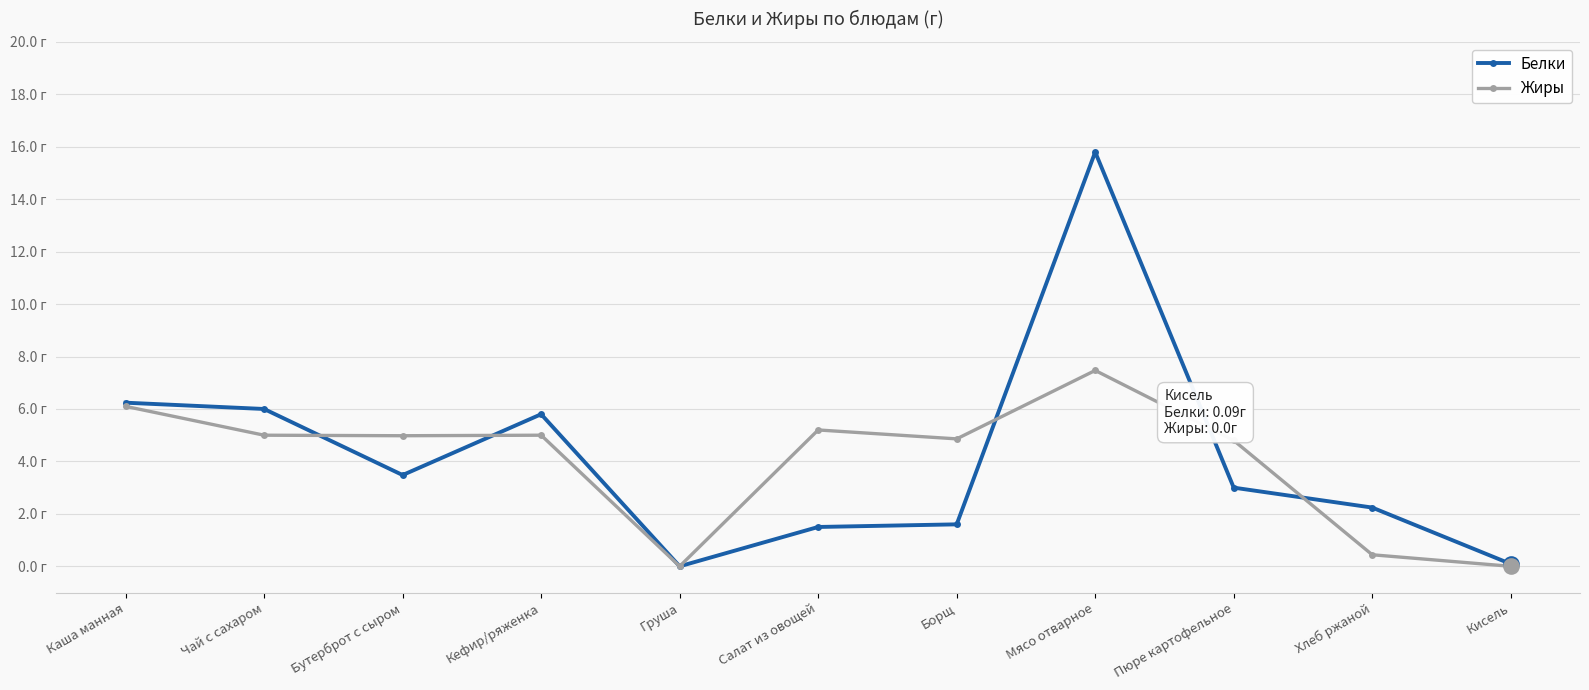

Does the chart have visible grid lines?

Yes